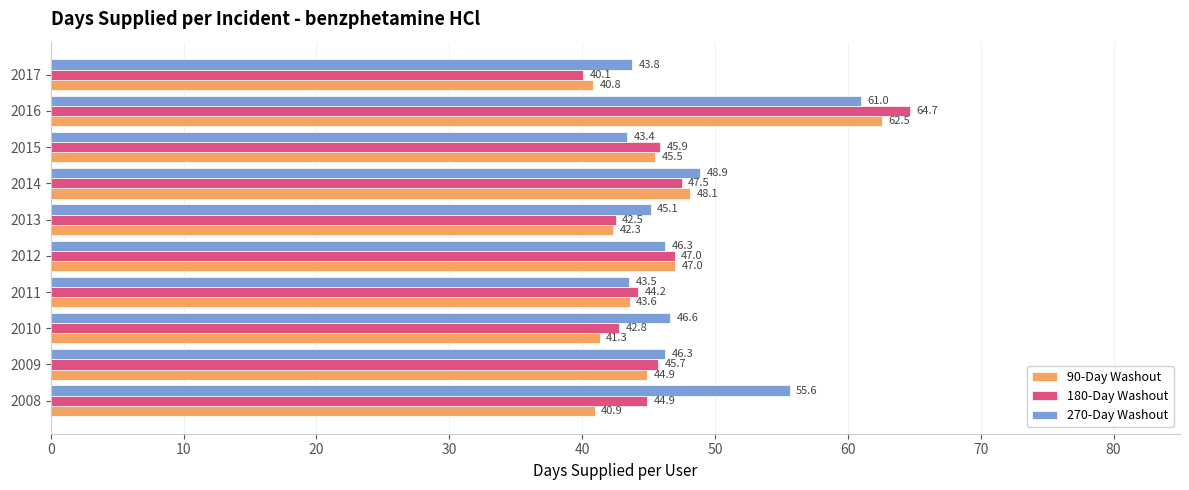

Is it true that 180-Day Washout equals 45.9 at 2015?

True